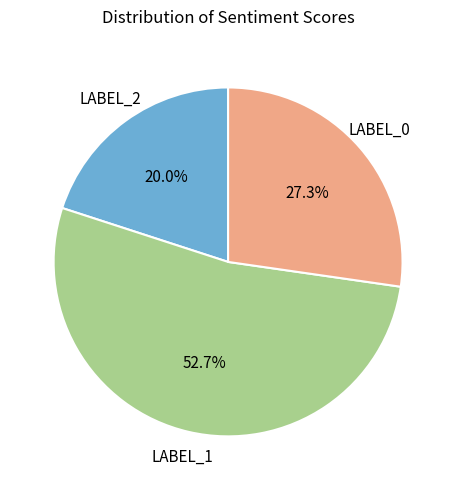

To the nearest percent, what is the average slice percentage?

33%